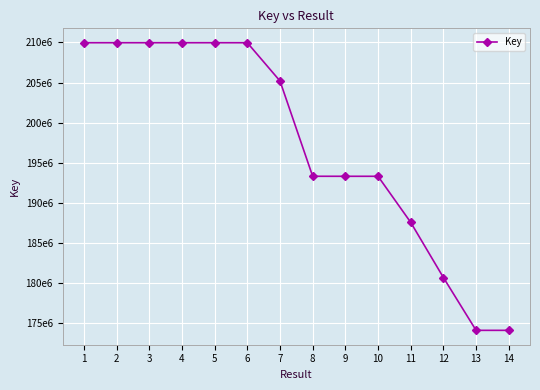

Is this an area chart (filled region under the line)?

No